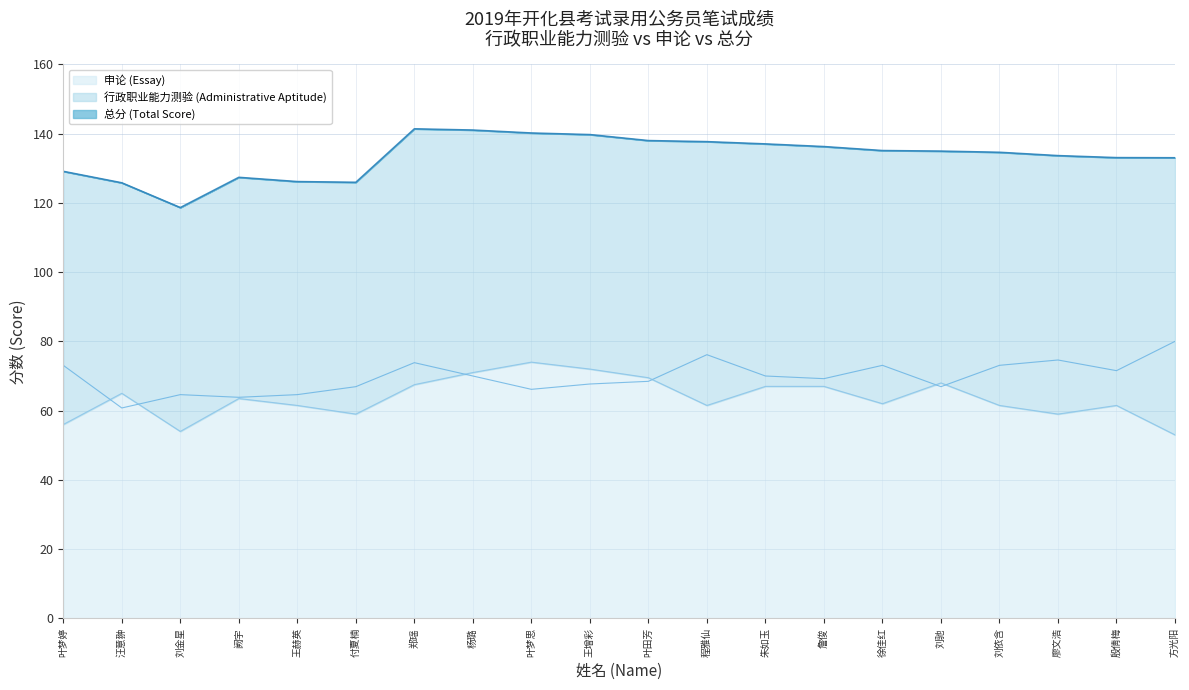

Where is the first local minimum for 行政职业能力测验 (Administrative Aptitude)?

汪意翀